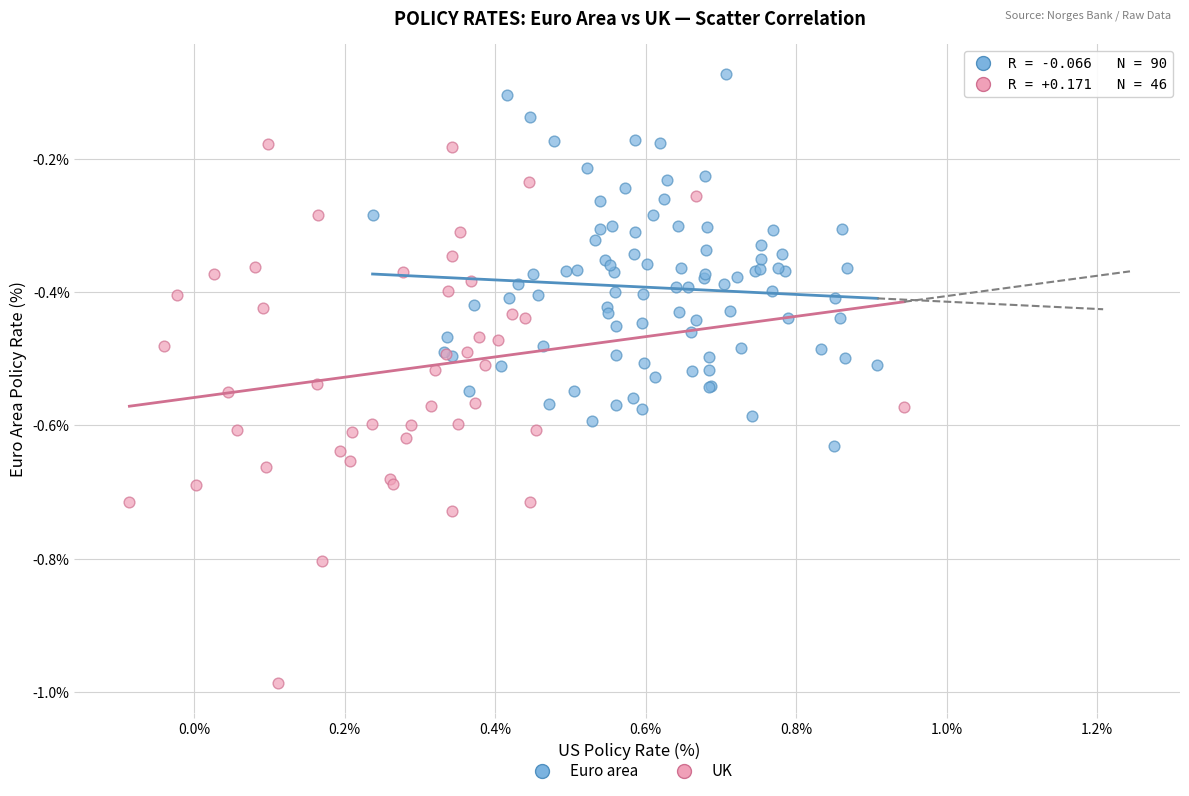

Which series contains the lowest Y value?

UK